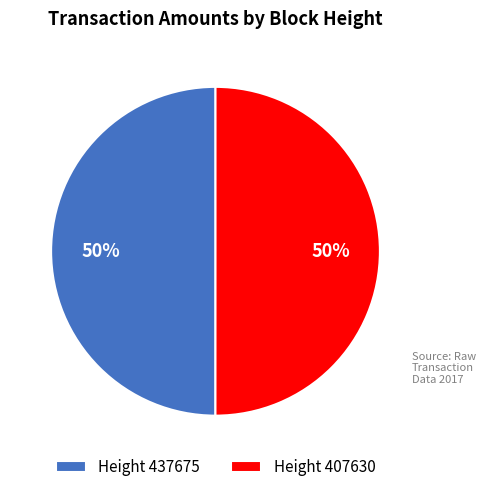

Is it true that Height 437675 is 38% of the pie?

False